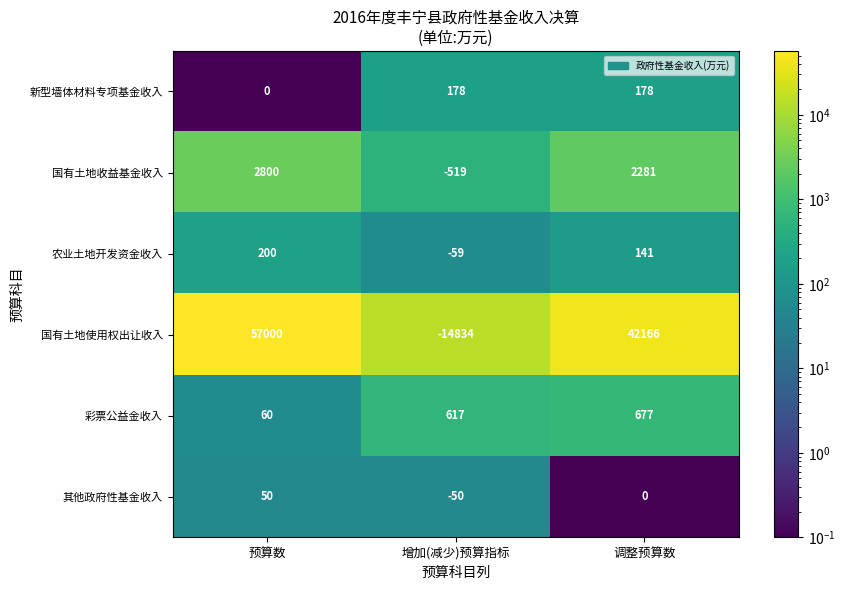

Between 预算数 and 增加(减少)预算指标, which series saw the biggest shift?

国有土地使用权出让收入